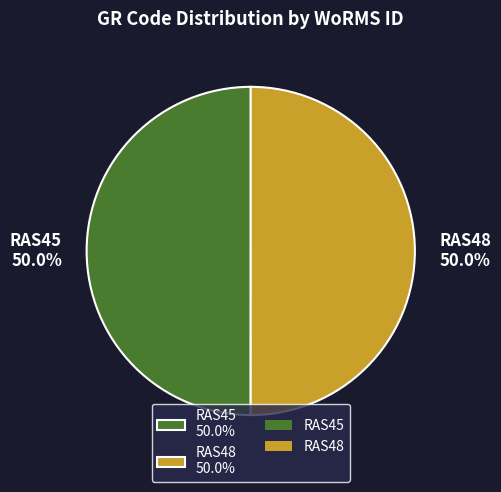

Is it true that RAS48 is 50% of the pie?

True